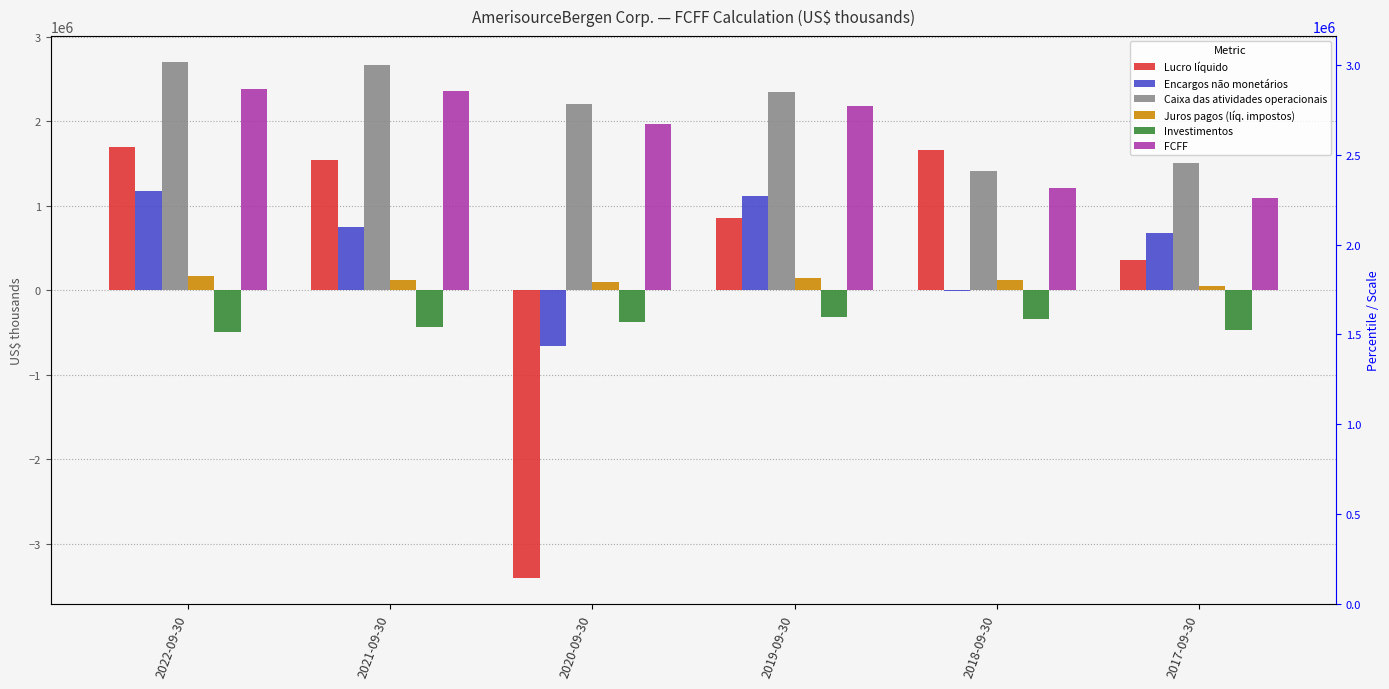

What is the label of the 5th bar from the right?

2021-09-30